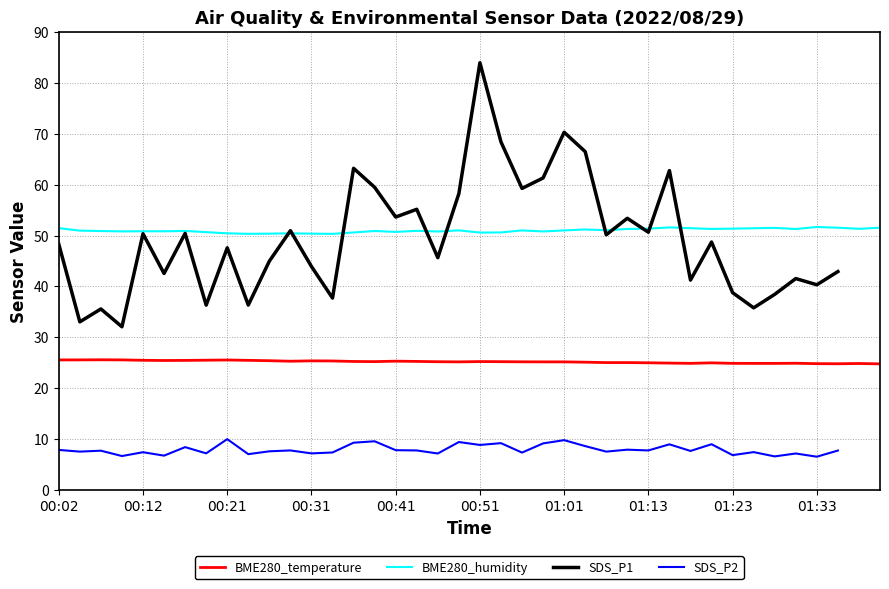

True or false: BME280_humidity and BME280_temperature intersect in this chart.

False